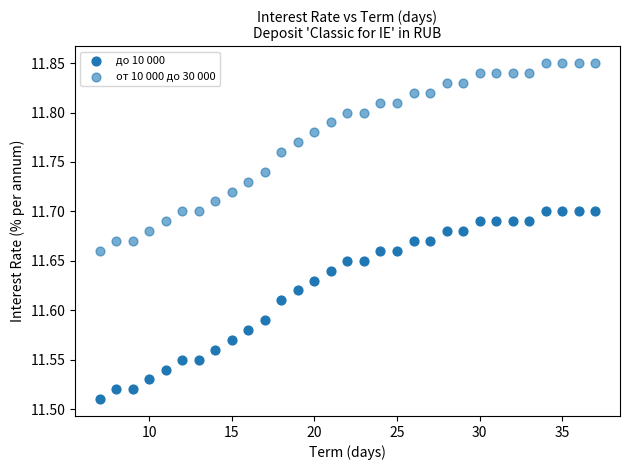

How many points are shown in the scatter plot?

62